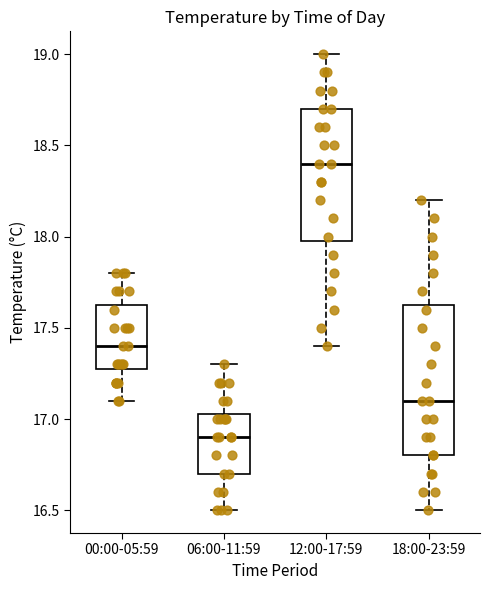

Comparing the boxes themselves (not the whiskers), which one is the tallest?

18:00-23:59